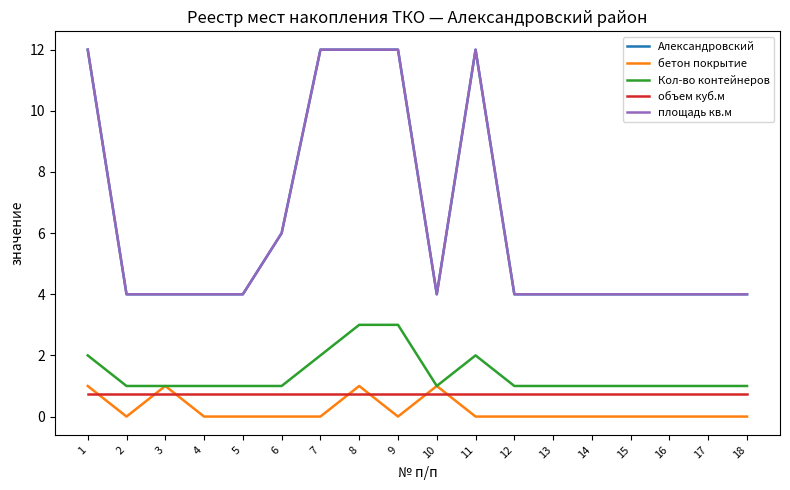

Reading right to left, extract all data points from this chart.

Александровский: 18=4.0	17=4.0	16=4.0	15=4.0	14=4.0	13=4.0	12=4.0	11=12.0	10=4.0	9=12.0	8=12.0	7=12.0	6=6.0	5=4.0	4=4.0	3=4.0	2=4.0	1=12.0
бетон покрытие: 18=0.0	17=0.0	16=0.0	15=0.0	14=0.0	13=0.0	12=0.0	11=0.0	10=1.0	9=0.0	8=1.0	7=0.0	6=0.0	5=0.0	4=0.0	3=1.0	2=0.0	1=1.0
Кол-во контейнеров: 18=1.0	17=1.0	16=1.0	15=1.0	14=1.0	13=1.0	12=1.0	11=2.0	10=1.0	9=3.0	8=3.0	7=2.0	6=1.0	5=1.0	4=1.0	3=1.0	2=1.0	1=2.0
объем куб.м: 18=0.8	17=0.8	16=0.8	15=0.8	14=0.8	13=0.8	12=0.8	11=0.8	10=0.8	9=0.8	8=0.8	7=0.8	6=0.8	5=0.8	4=0.8	3=0.8	2=0.8	1=0.8
площадь кв.м: 18=4.0	17=4.0	16=4.0	15=4.0	14=4.0	13=4.0	12=4.0	11=12.0	10=4.0	9=12.0	8=12.0	7=12.0	6=6.0	5=4.0	4=4.0	3=4.0	2=4.0	1=12.0